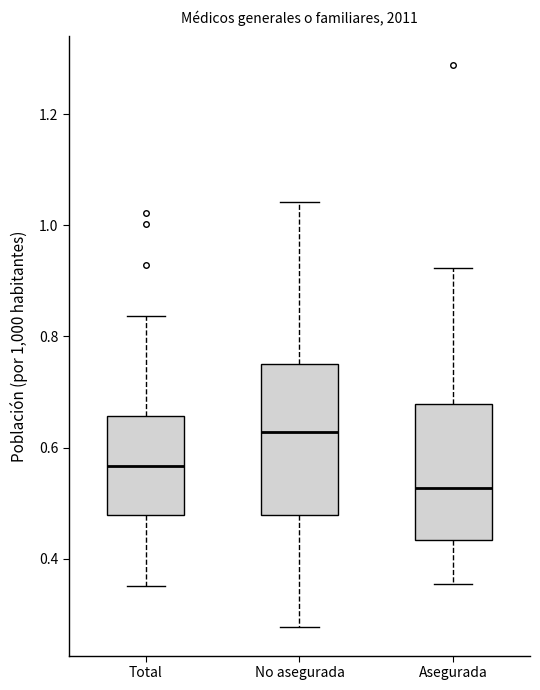

Where is the lower edge of the box for No asegurada on the y-axis? The values are not printed on the chart, so give them approximately, as read against the axis.

0.48